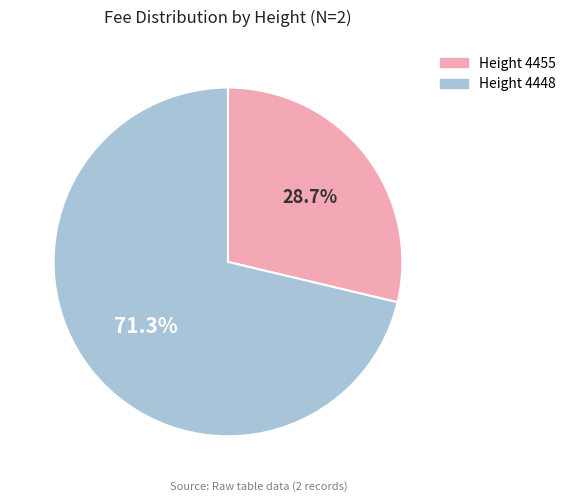

Rank the categories by value from highest to lowest.

Height 4448, Height 4455